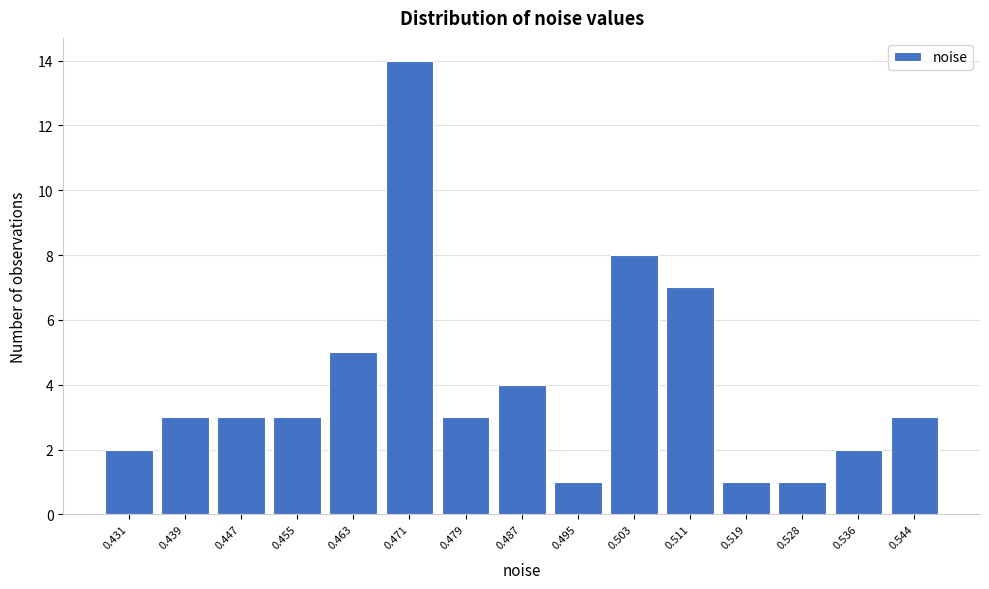

Reading left to right, list every bar in this chart as the range it spans on the x-axis followed by its height. Neither the bar edges nor the heights are printed on the chart, so give them approximately, as read against the axes.

0.427 to 0.435: 2
0.435 to 0.443: 3
0.443 to 0.451: 3
0.451 to 0.459: 3
0.459 to 0.467: 5
0.467 to 0.475: 14
0.475 to 0.483: 3
0.483 to 0.491: 4
0.491 to 0.499: 1
0.499 to 0.507: 8
0.507 to 0.515: 7
0.515 to 0.524: 1
0.524 to 0.532: 1
0.532 to 0.540: 2
0.540 to 0.548: 3